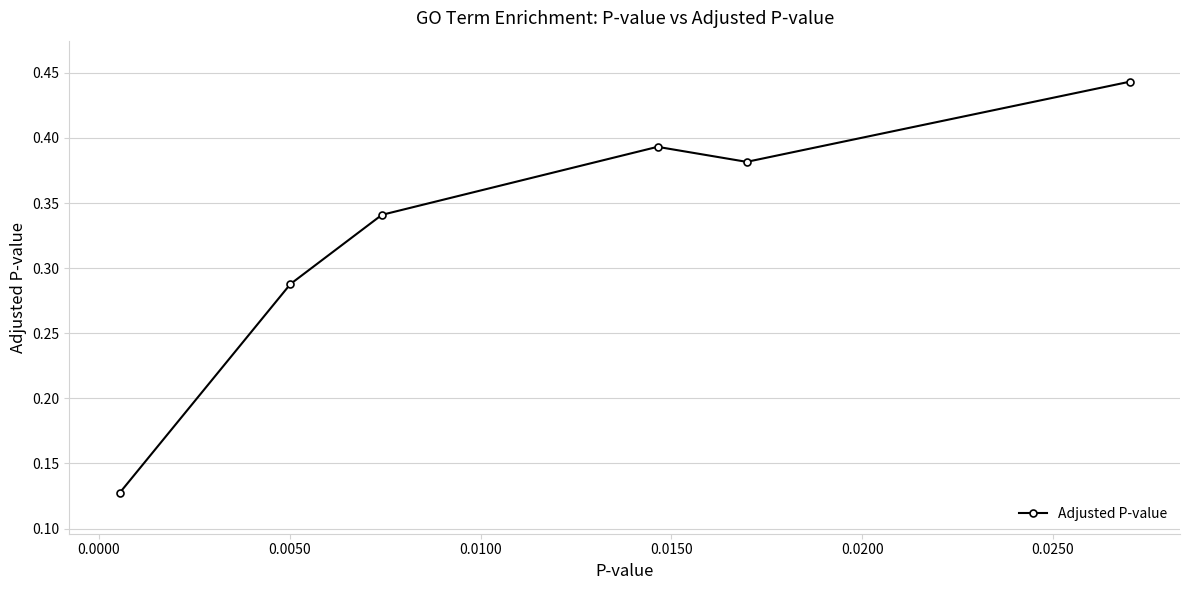

Is this an area chart (filled region under the line)?

No